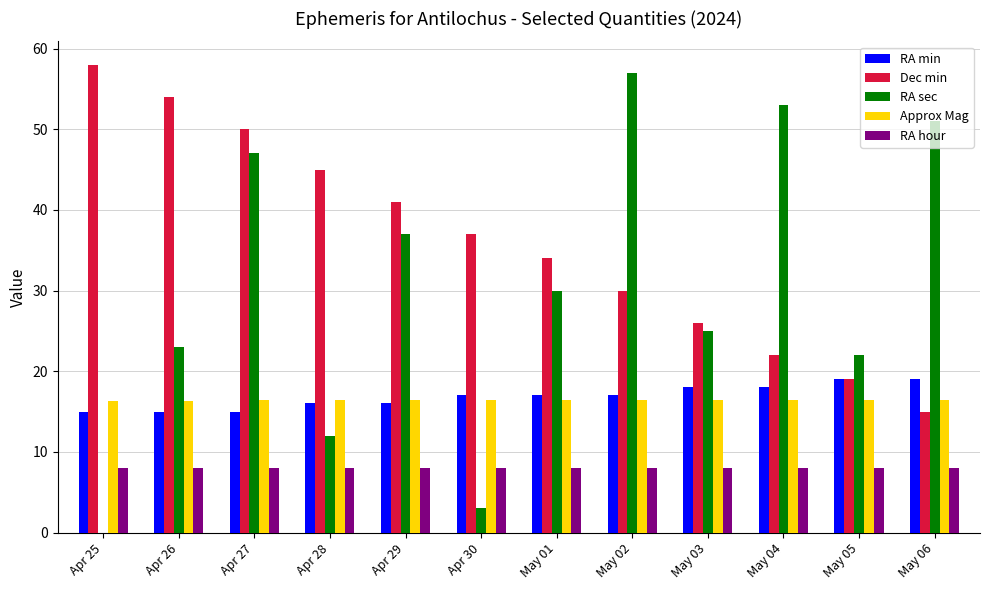

What is the maximum value shown in the chart?

58.0